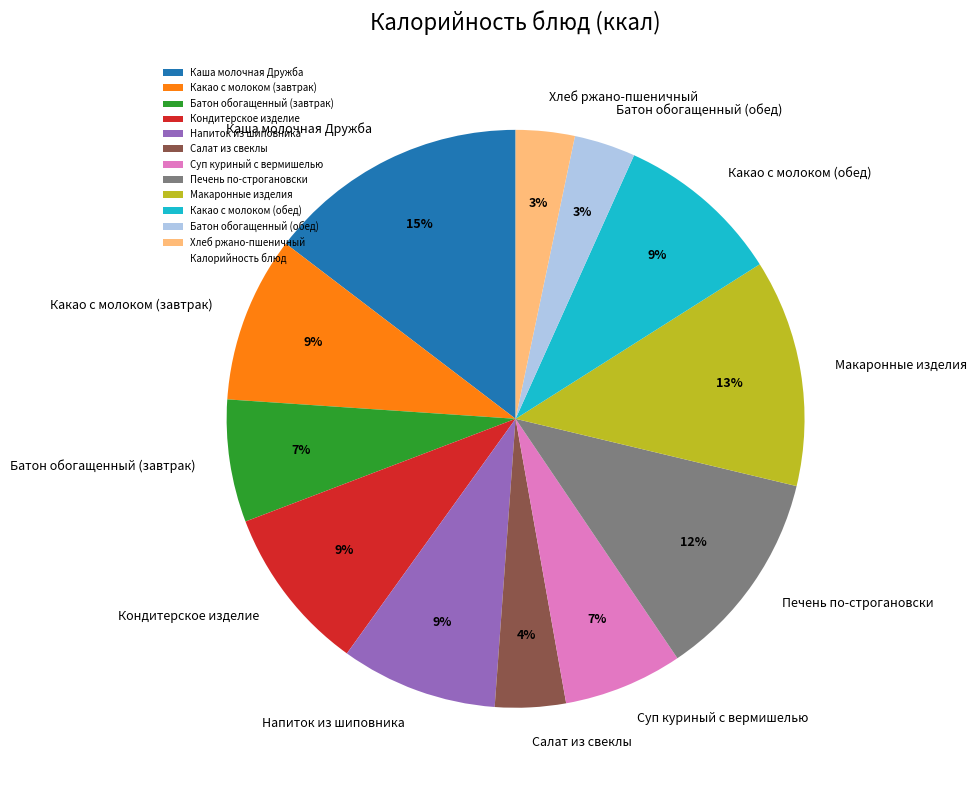

To the nearest percent, what percentage of the pie is Кондитерское изделие?

9%